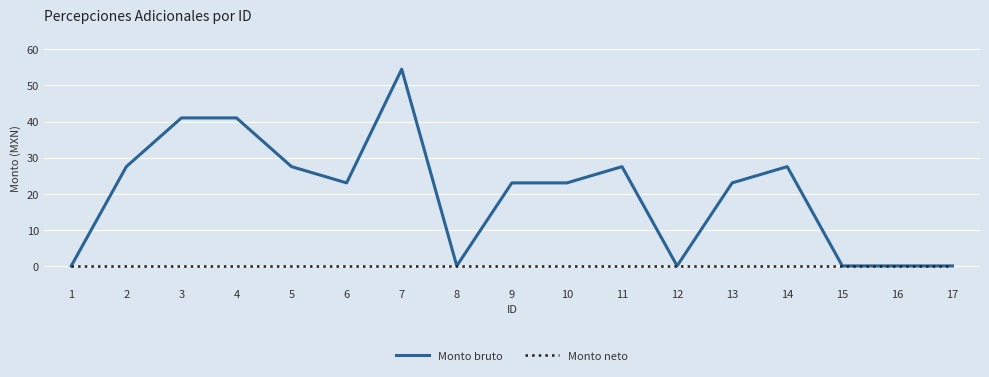

Rank the series by their maximum value, from highest to lowest.

Monto bruto, Monto neto